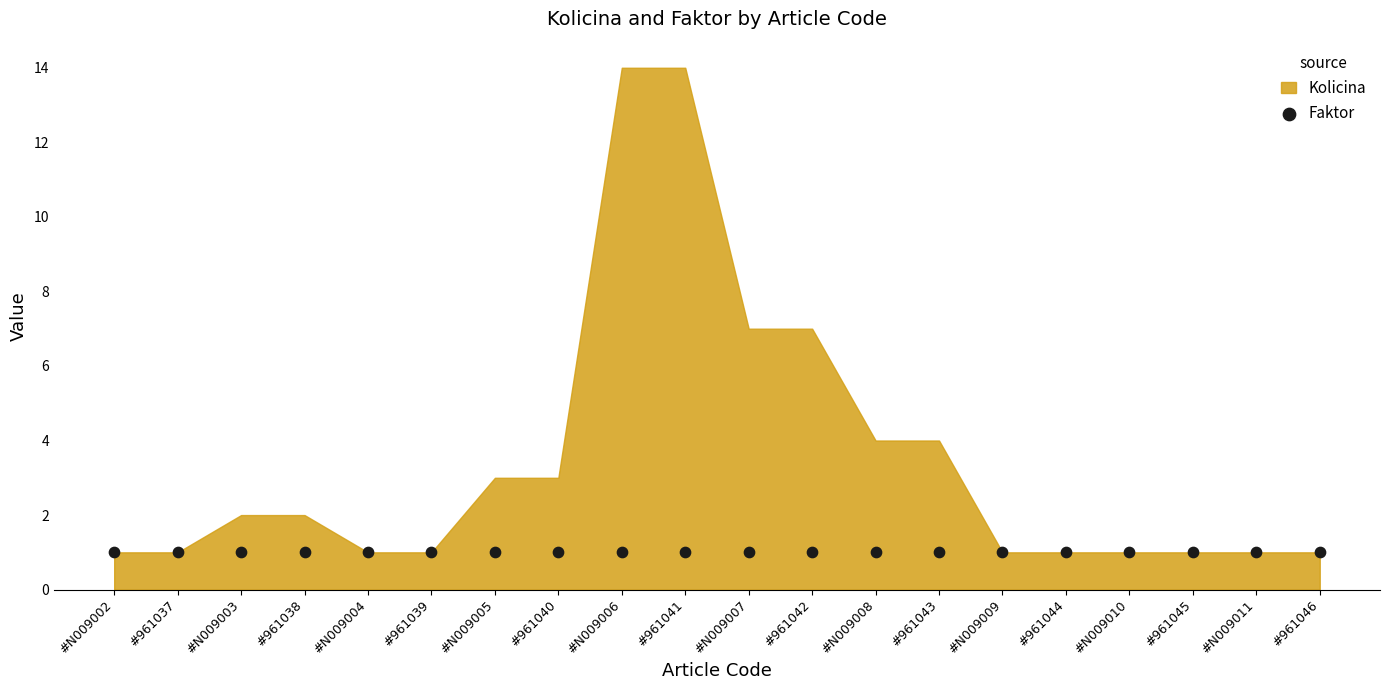

At which category is the sum across all series the highest?

#N009006